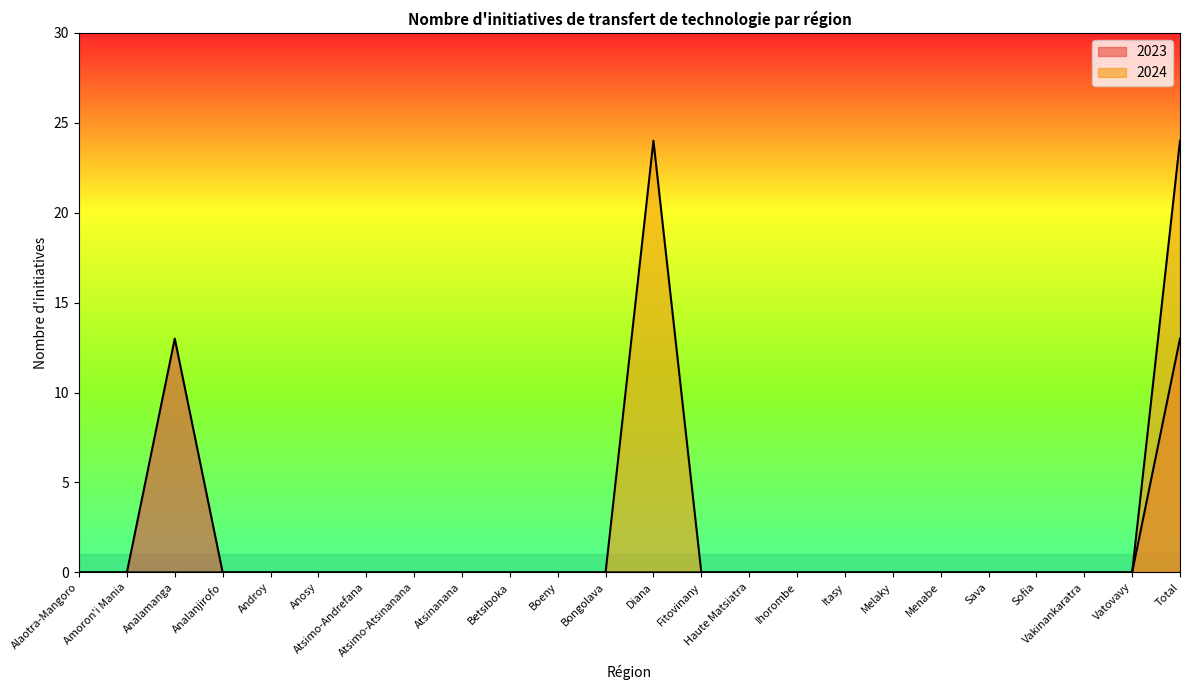

Is it true that 2024 equals -14 at Vatovavy?

False